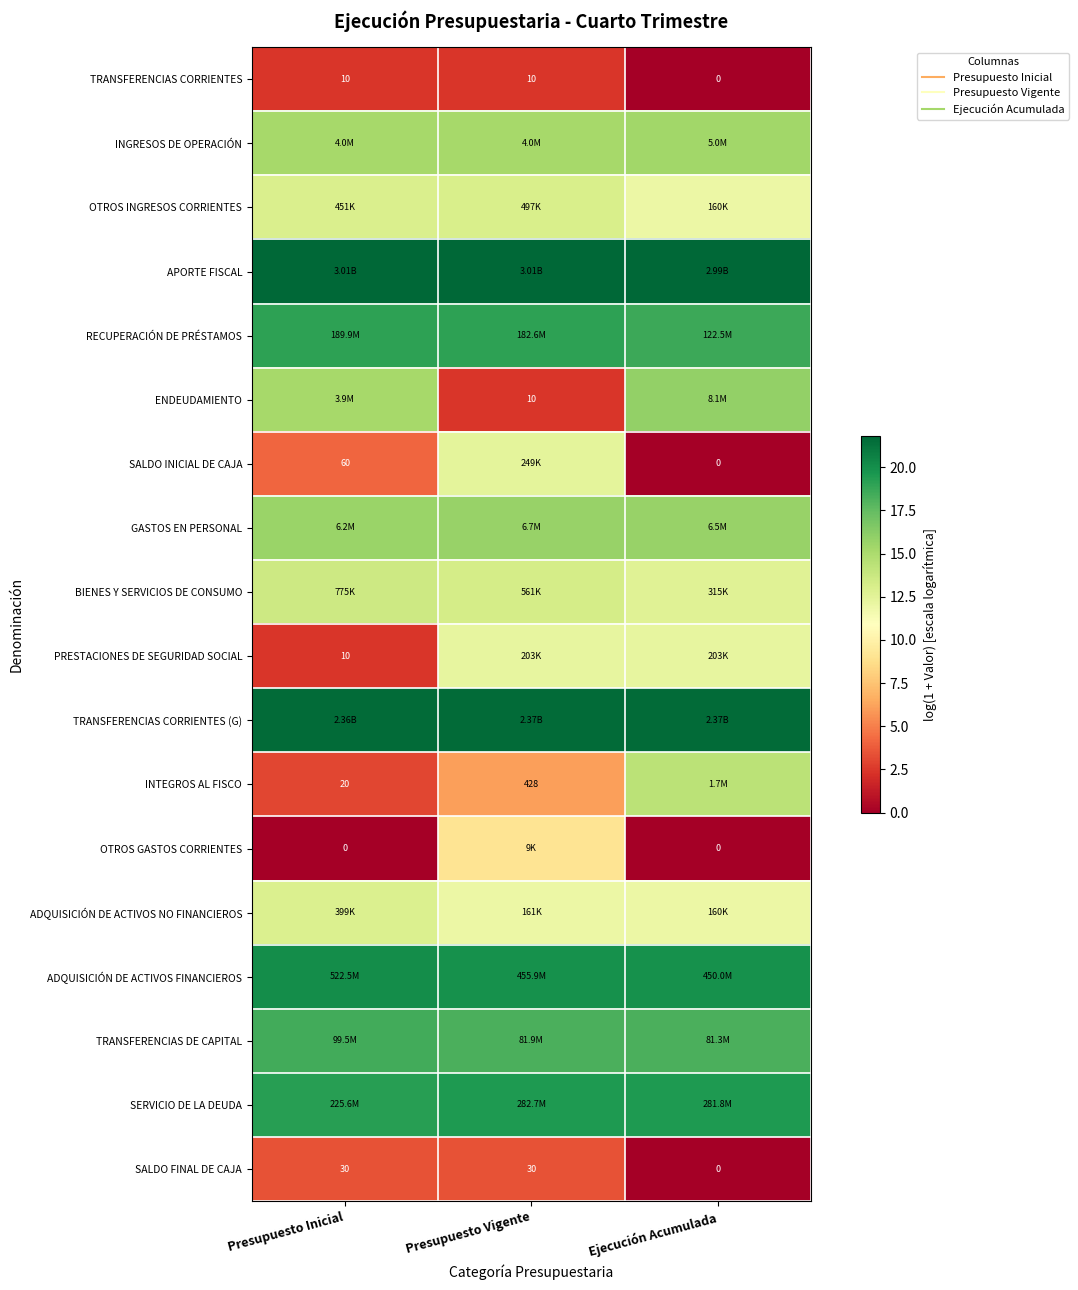

At how many categories does at least one series exceed 14?

3